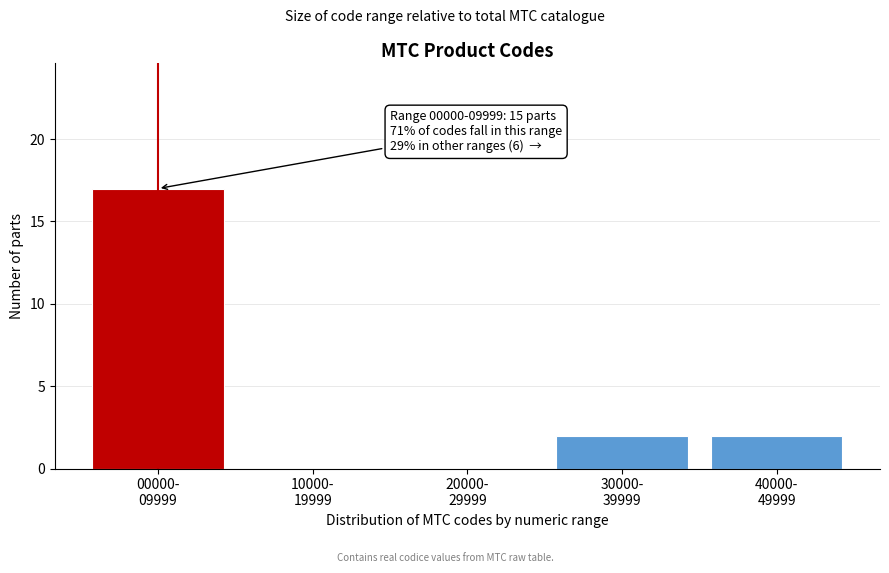

What is the sum of all values?

21